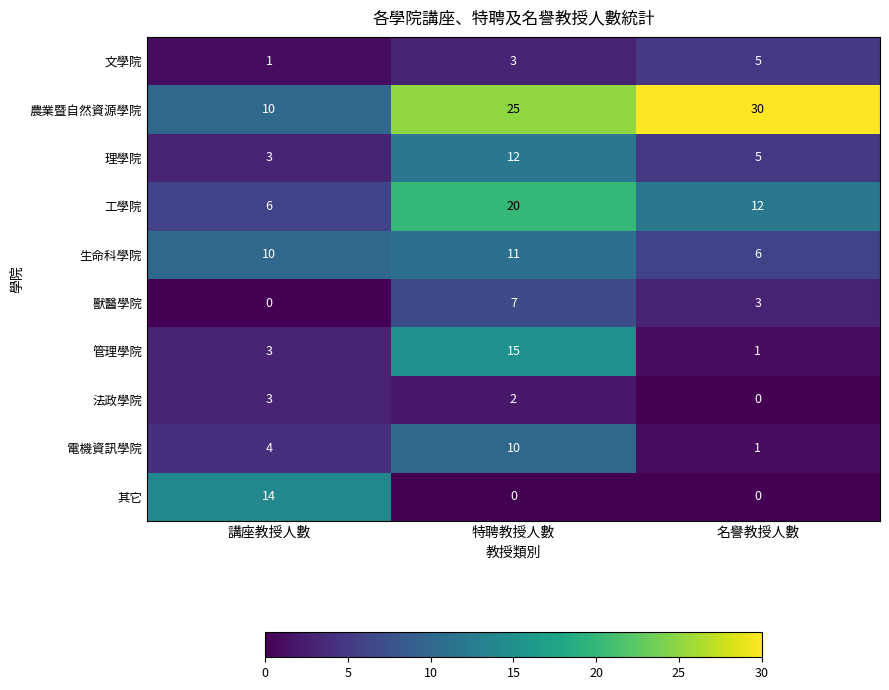

How many distinct data groups are displayed?

10